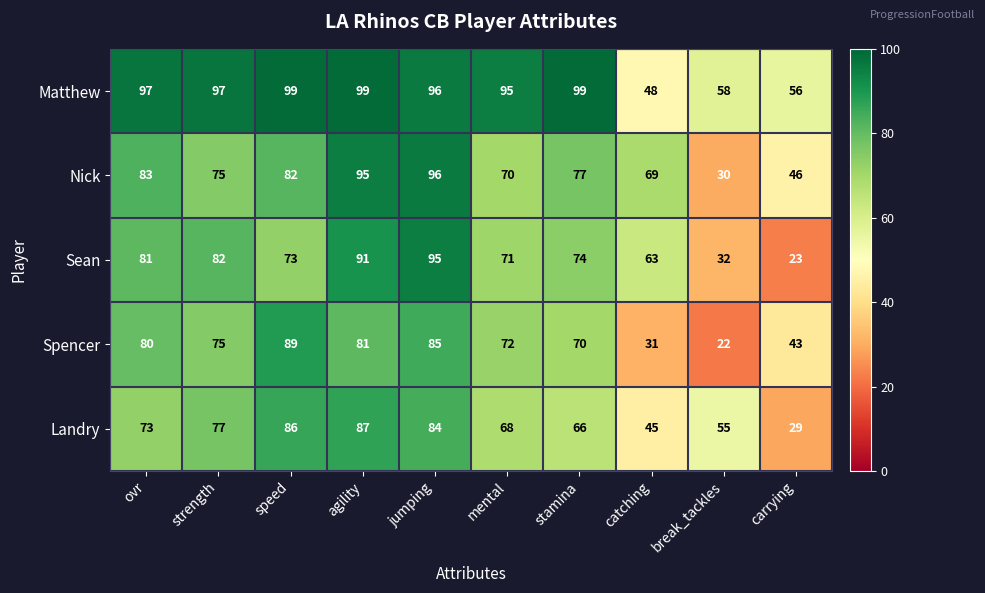

Rank the series by their maximum value, from lowest to highest.

Landry, Spencer, Sean, Nick, Matthew